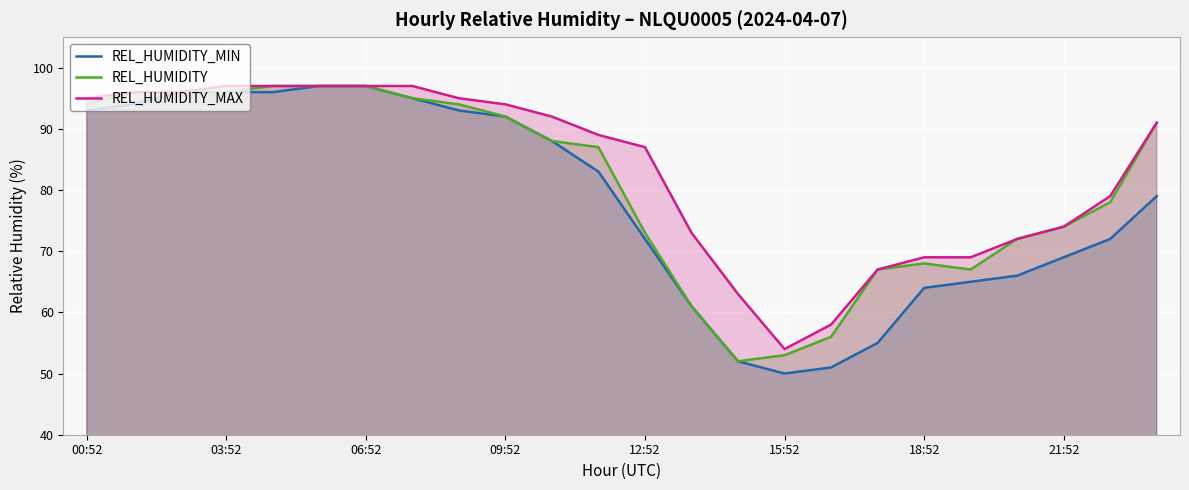

Which has a higher value, 22 or 20?

22